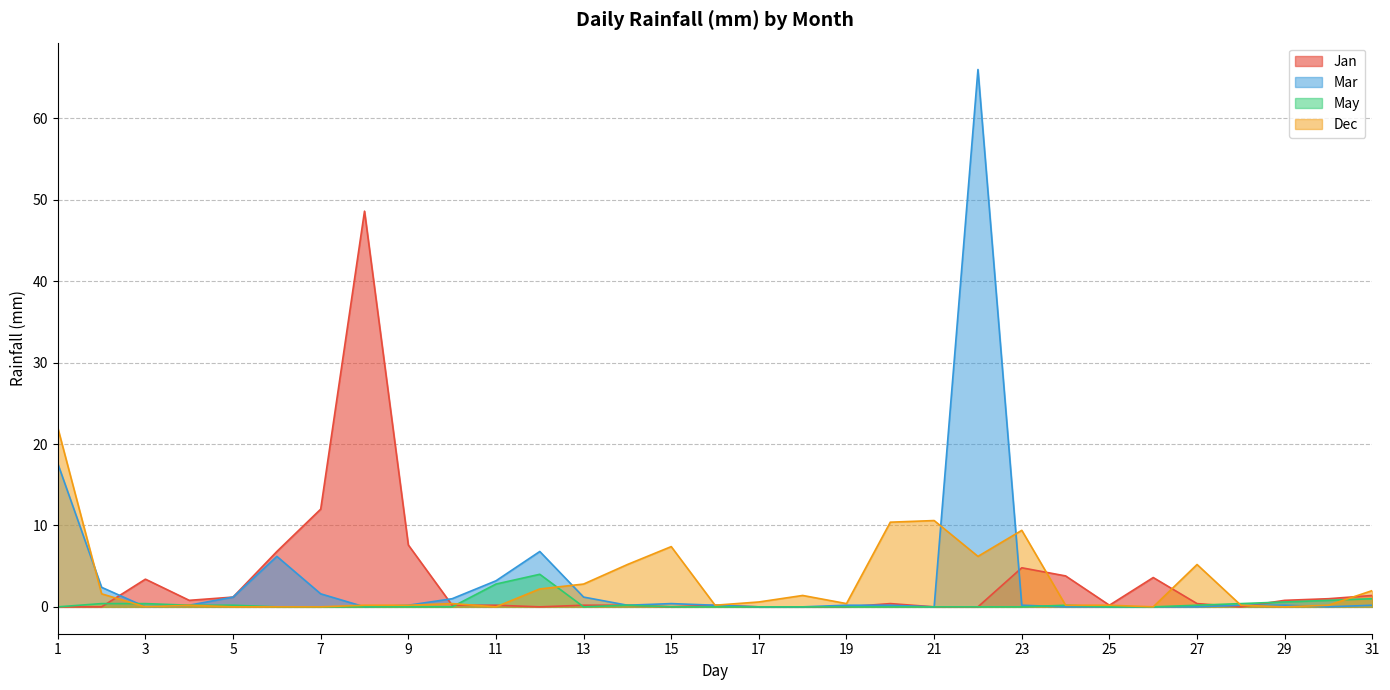

What is the value of the Jan point at the 24th from the left?

3.8